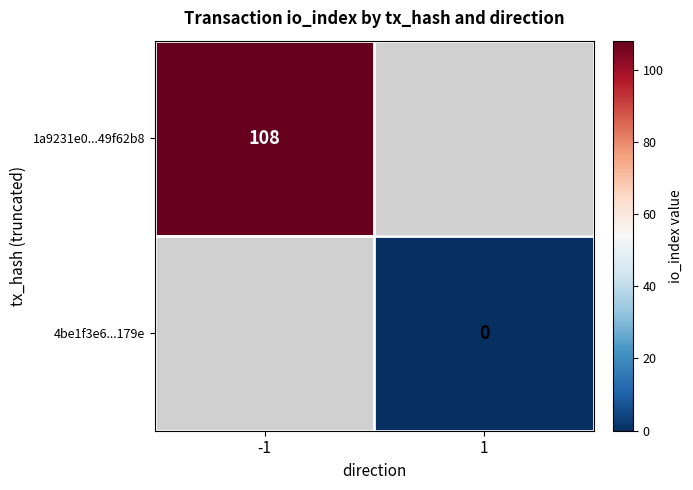

The value of 1a9231e0...49f62b8 at -1 is 108. True or false?

True